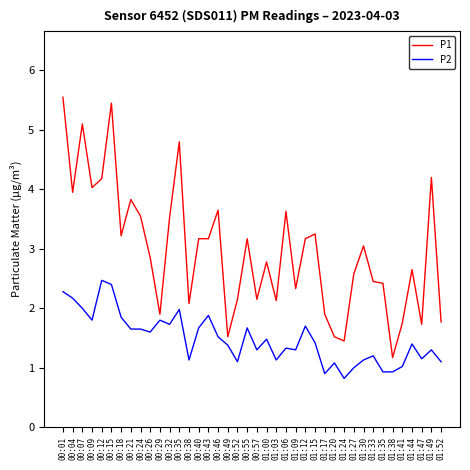

Where is the first local maximum for P2?

00:12